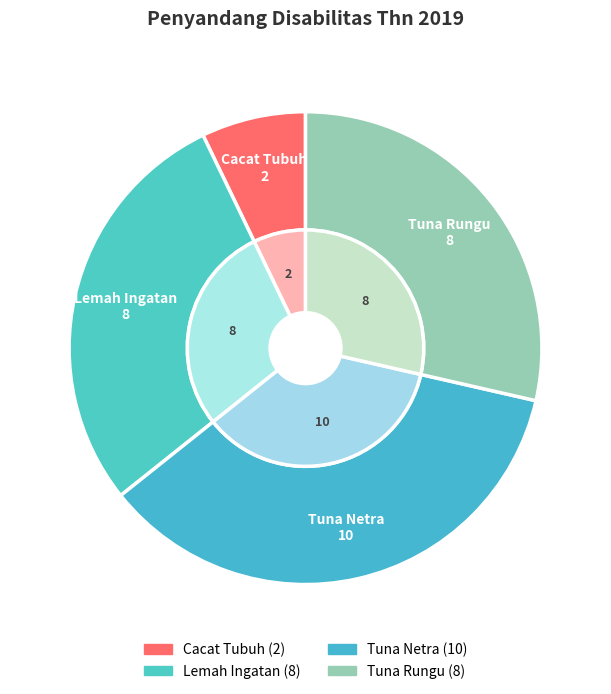

Is the sum of Tuna Rungu and Lemah Ingatan greater than half?

Yes